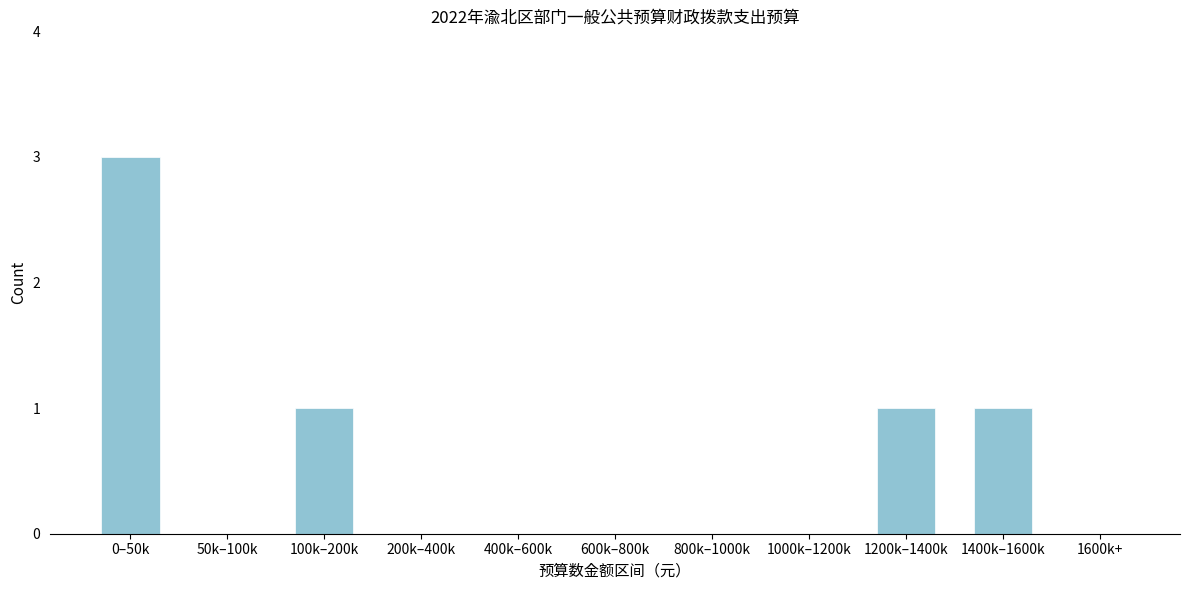

Reading right to left, extract all data points from this chart.

1600k+=0	1400k–1600k=1	1200k–1400k=1	1000k–1200k=0	800k–1000k=0	600k–800k=0	400k–600k=0	200k–400k=0	100k–200k=1	50k–100k=0	0–50k=3